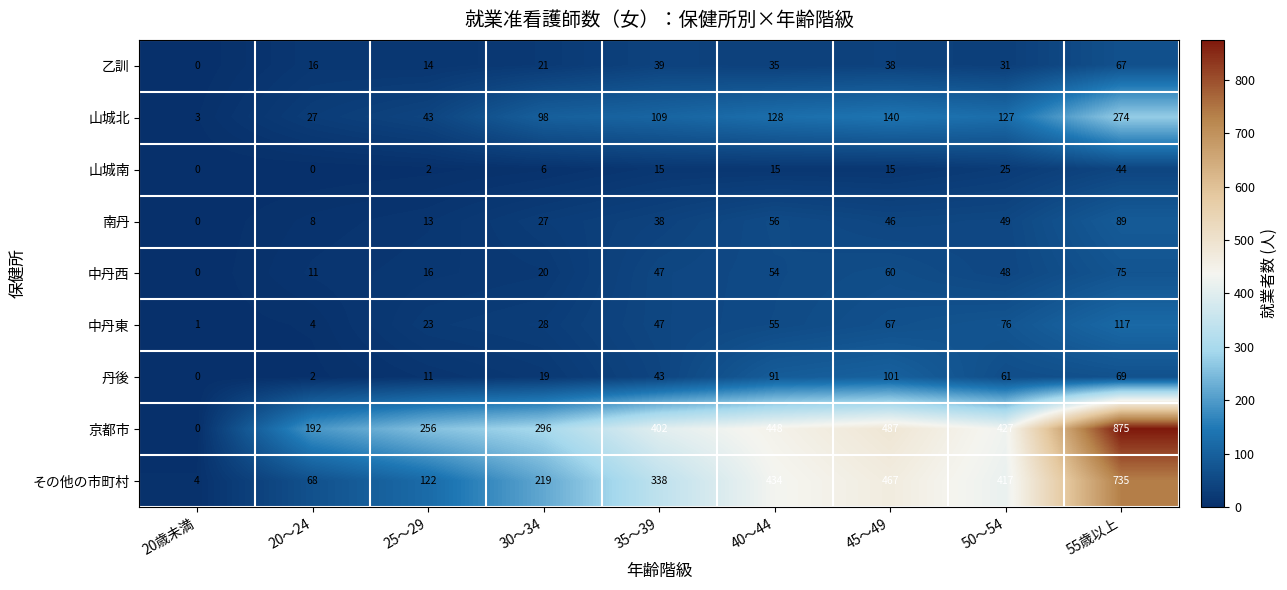

What is the difference between the maximum and minimum values in the 中丹東 series?

116